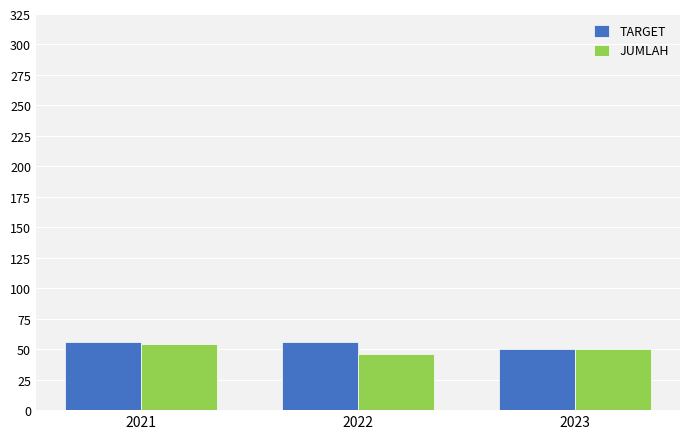

Reading left to right, list all the values displayed in this chart.

TARGET: 2021=56	2022=56	2023=50
JUMLAH: 2021=54	2022=46	2023=50